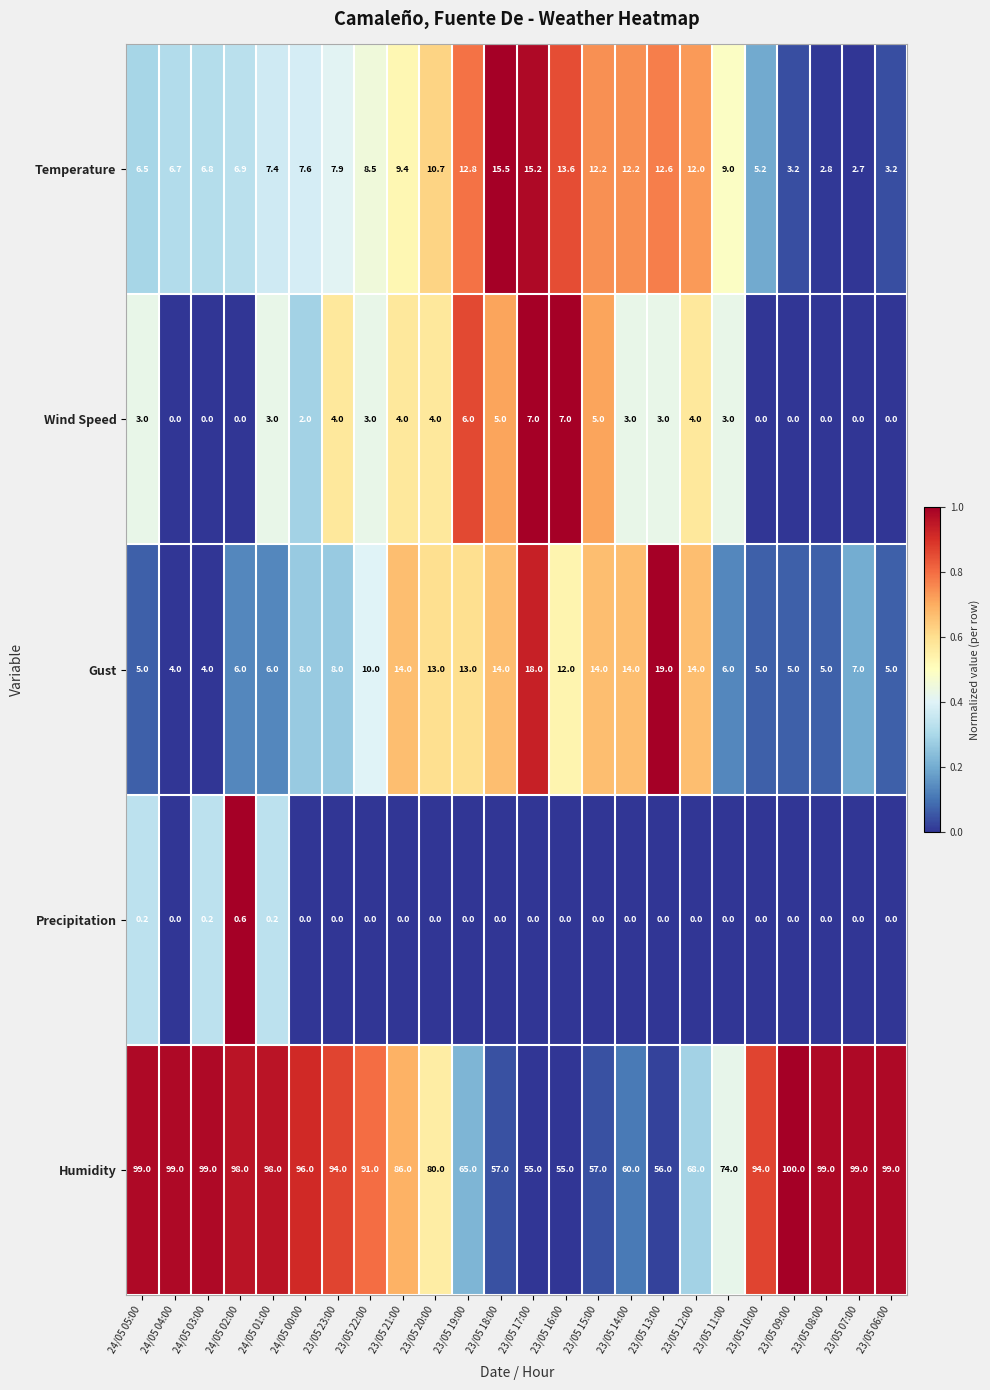

At how many categories does at least one series exceed 0?

24